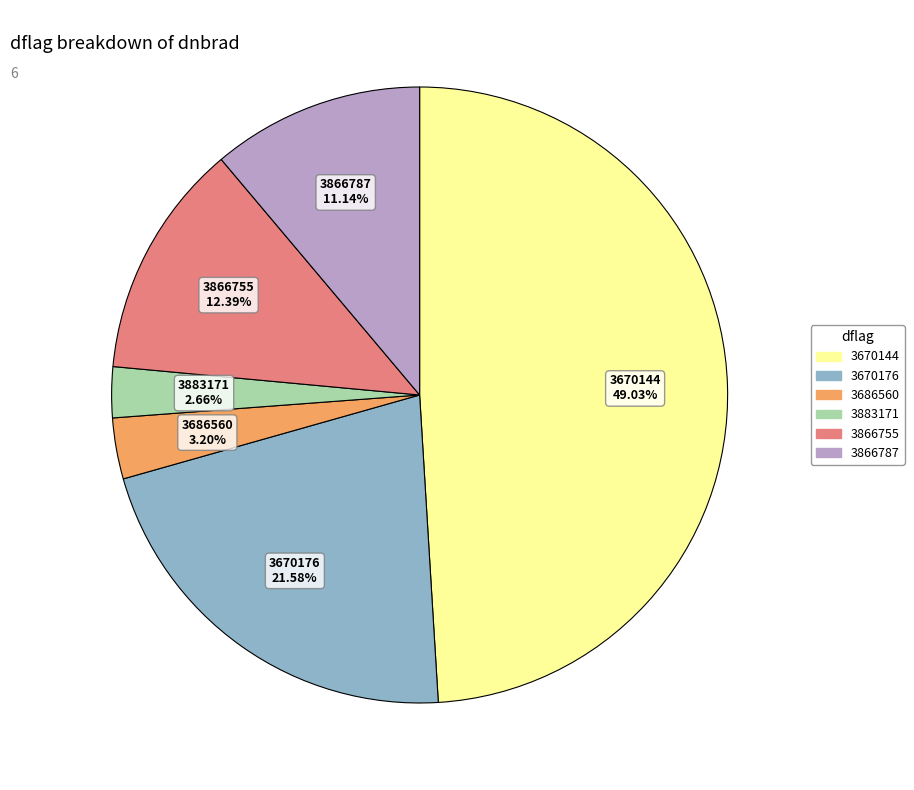

Count the number of slices in the pie.

6